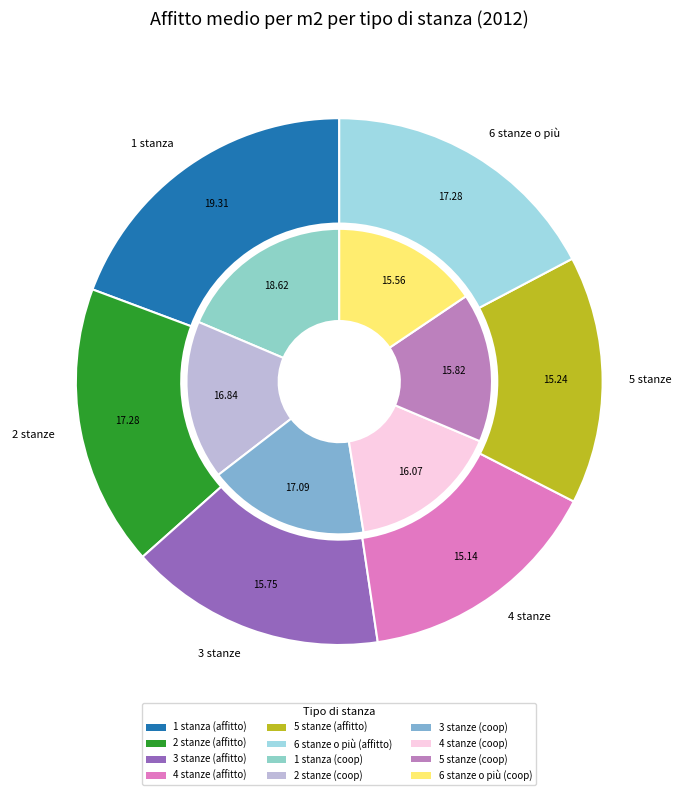

Does any single category account for the majority?

No